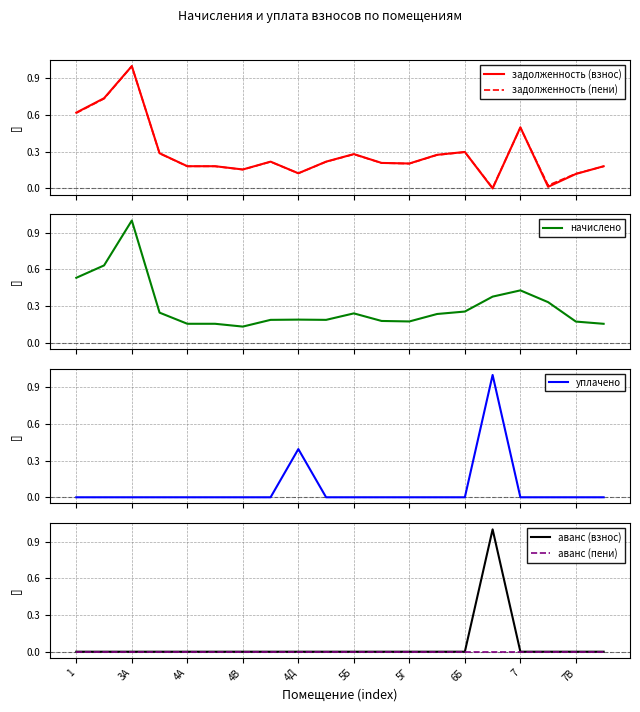

The аванс (взнос) series shows 0 at 1. True or false?

True